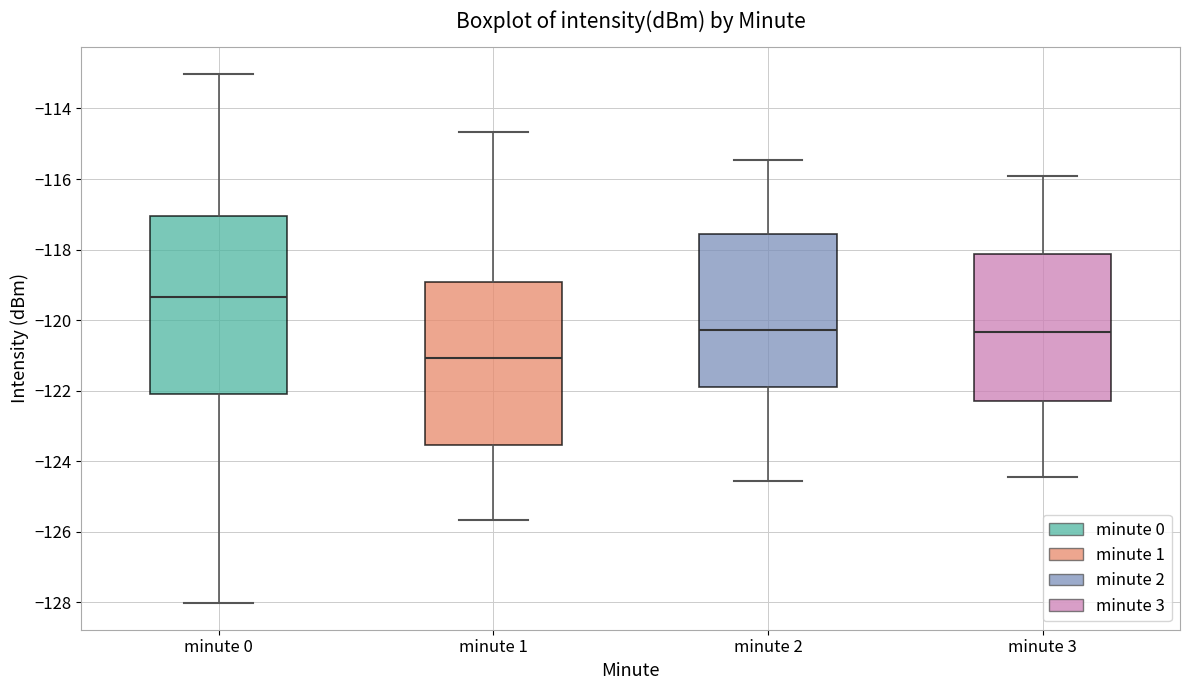

Reading left to right, read every box against the y-axis: the position of its median line, the range the box covers, and the ends of its whiskers. The values are not printed on the chart, so give them approximately, as read against the axis.

minute 0: median -119.4, box -122.0 to -117.0, whiskers -128.0 to -113.0
minute 1: median -121.0, box -123.6 to -119.0, whiskers -125.6 to -114.6
minute 2: median -120.2, box -122.0 to -117.6, whiskers -124.6 to -115.4
minute 3: median -120.4, box -122.2 to -118.2, whiskers -124.4 to -116.0